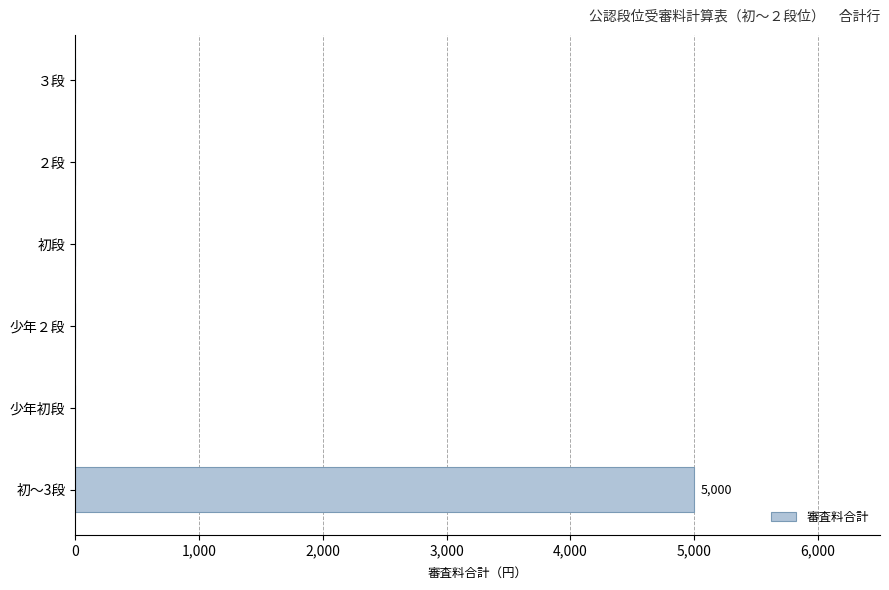

The chart shows a value of 0 at 初段. True or false?

True